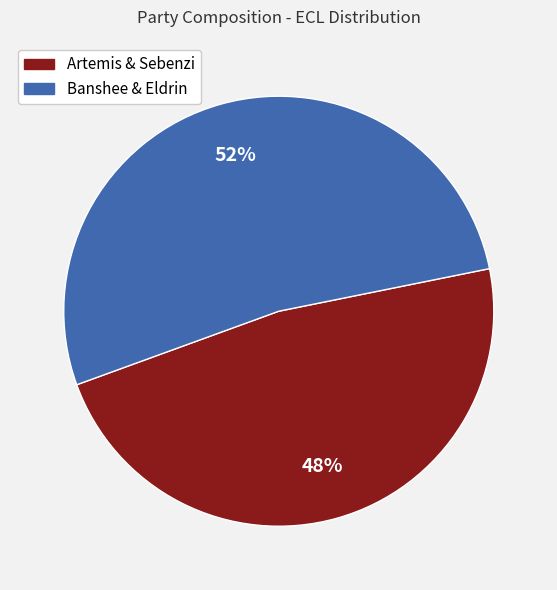

To the nearest percent, what is the average slice percentage?

50%